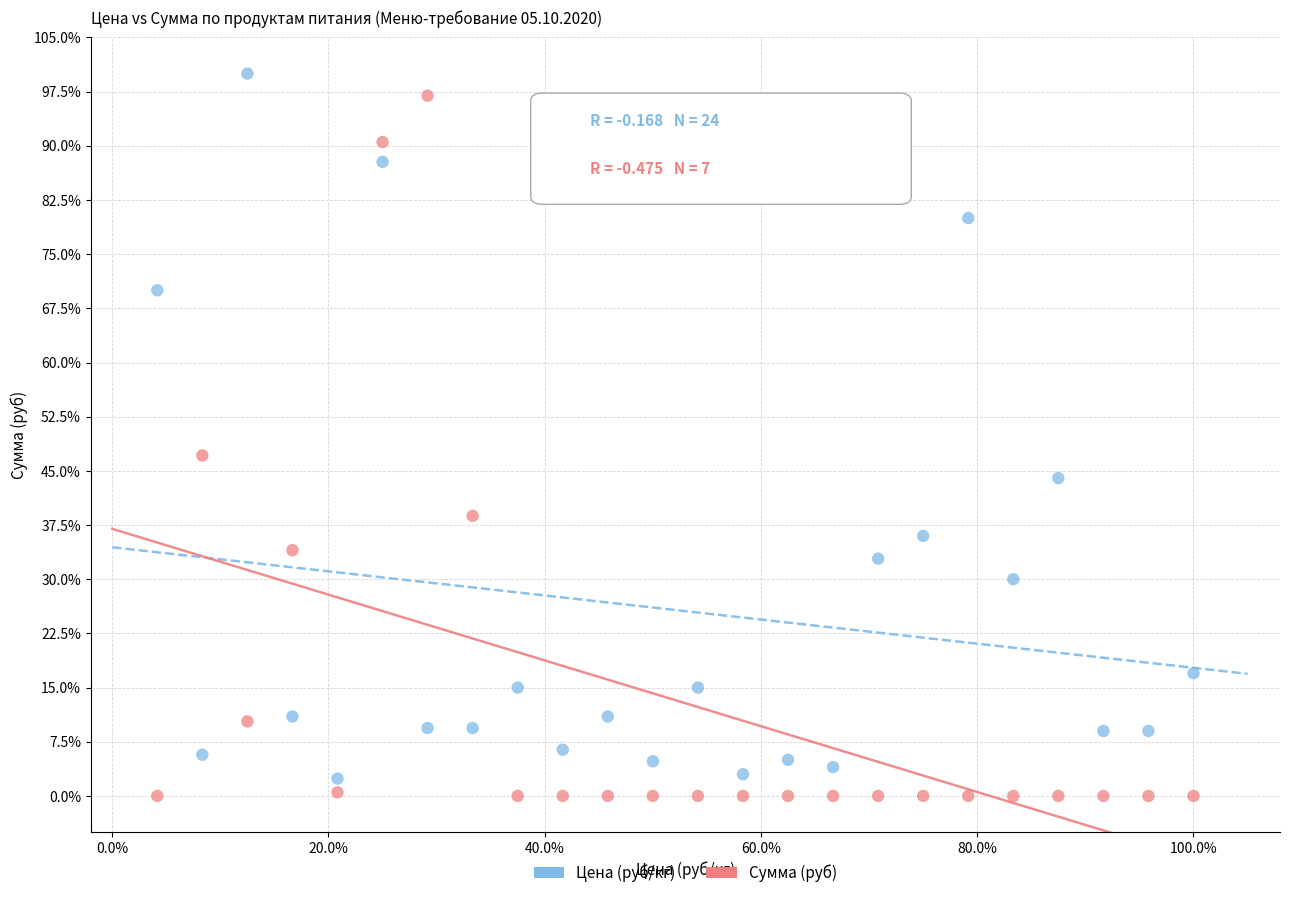

Across all data points, what is the range of X values (max minus min)?

1.0